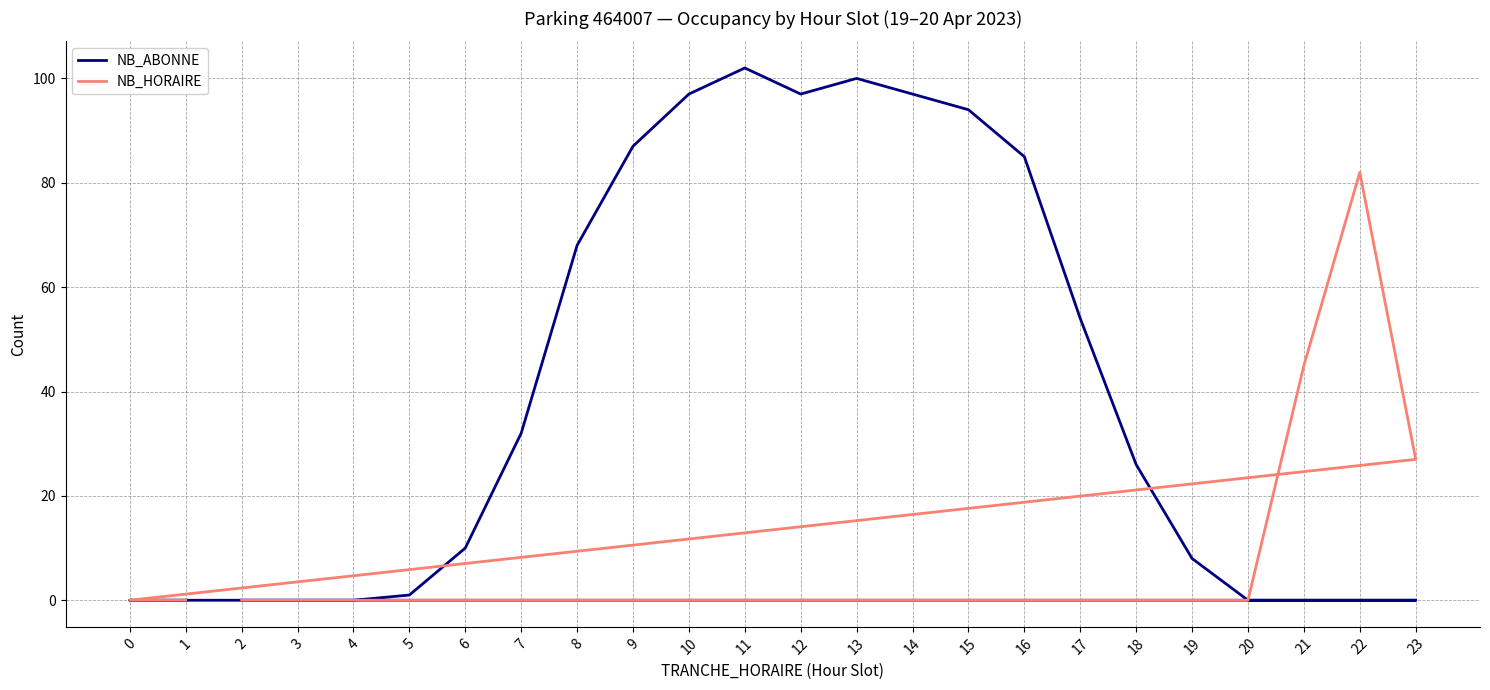

True or false: NB_HORAIRE has more than 0 points higher than both neighbors.

True